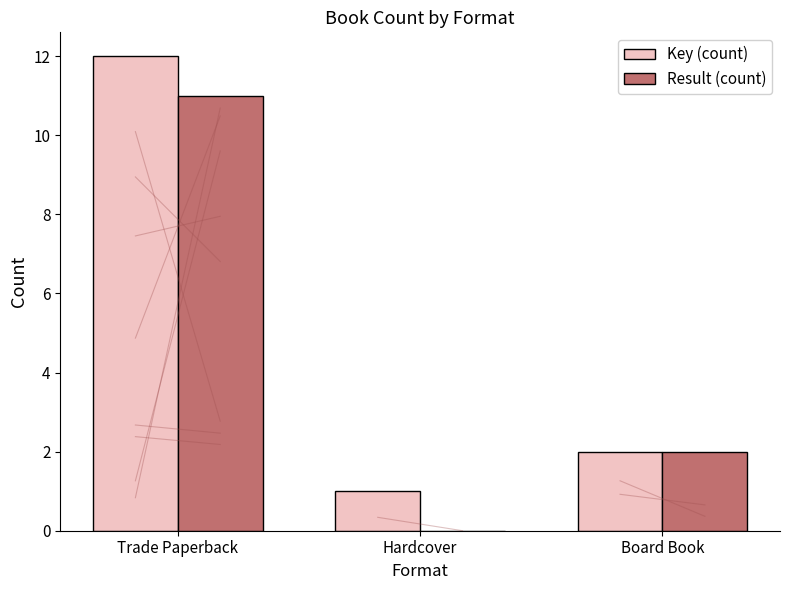

At which category is the sum across all series the highest?

Trade Paperback